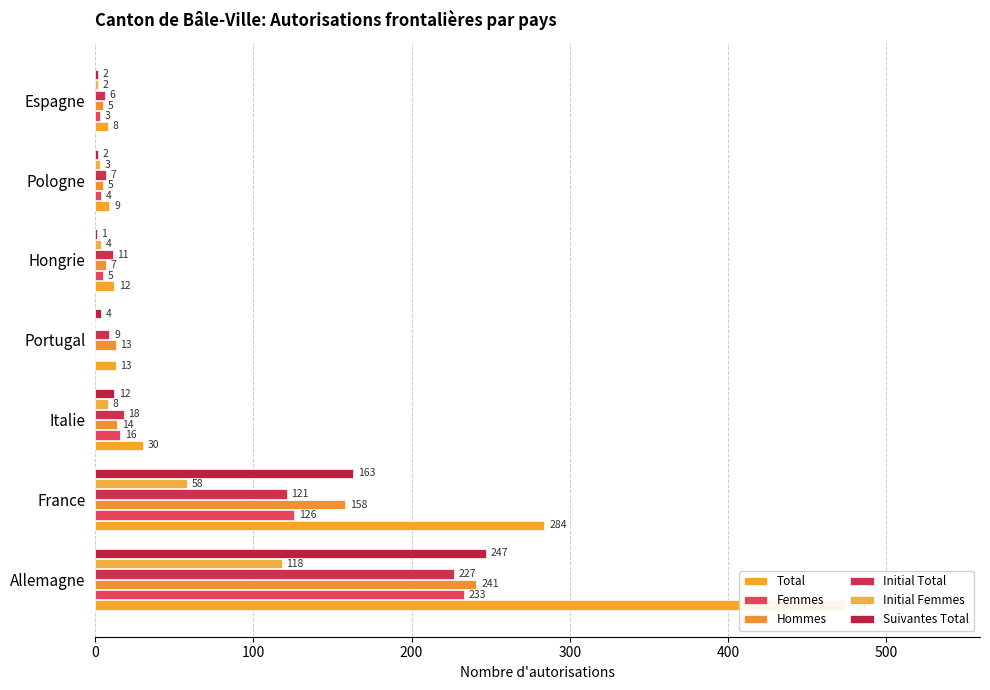

Does the chart contain any negative values?

No